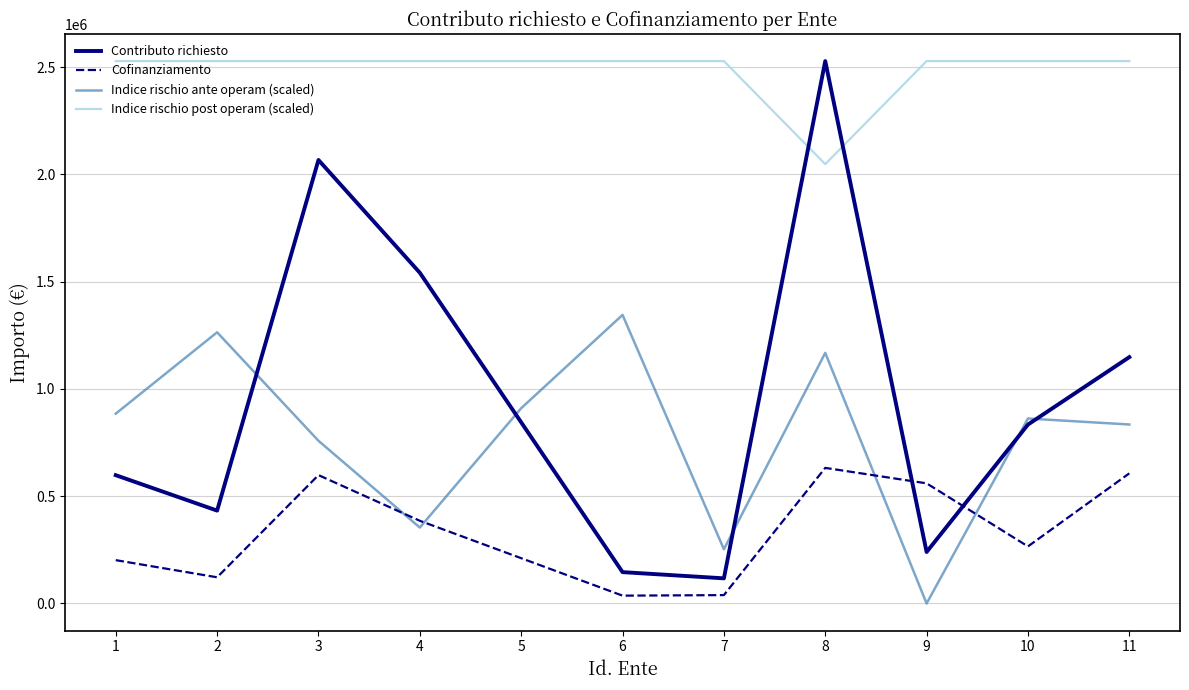

True or false: Cofinanziamento and Indice rischio ante operam (scaled) intersect in this chart.

True